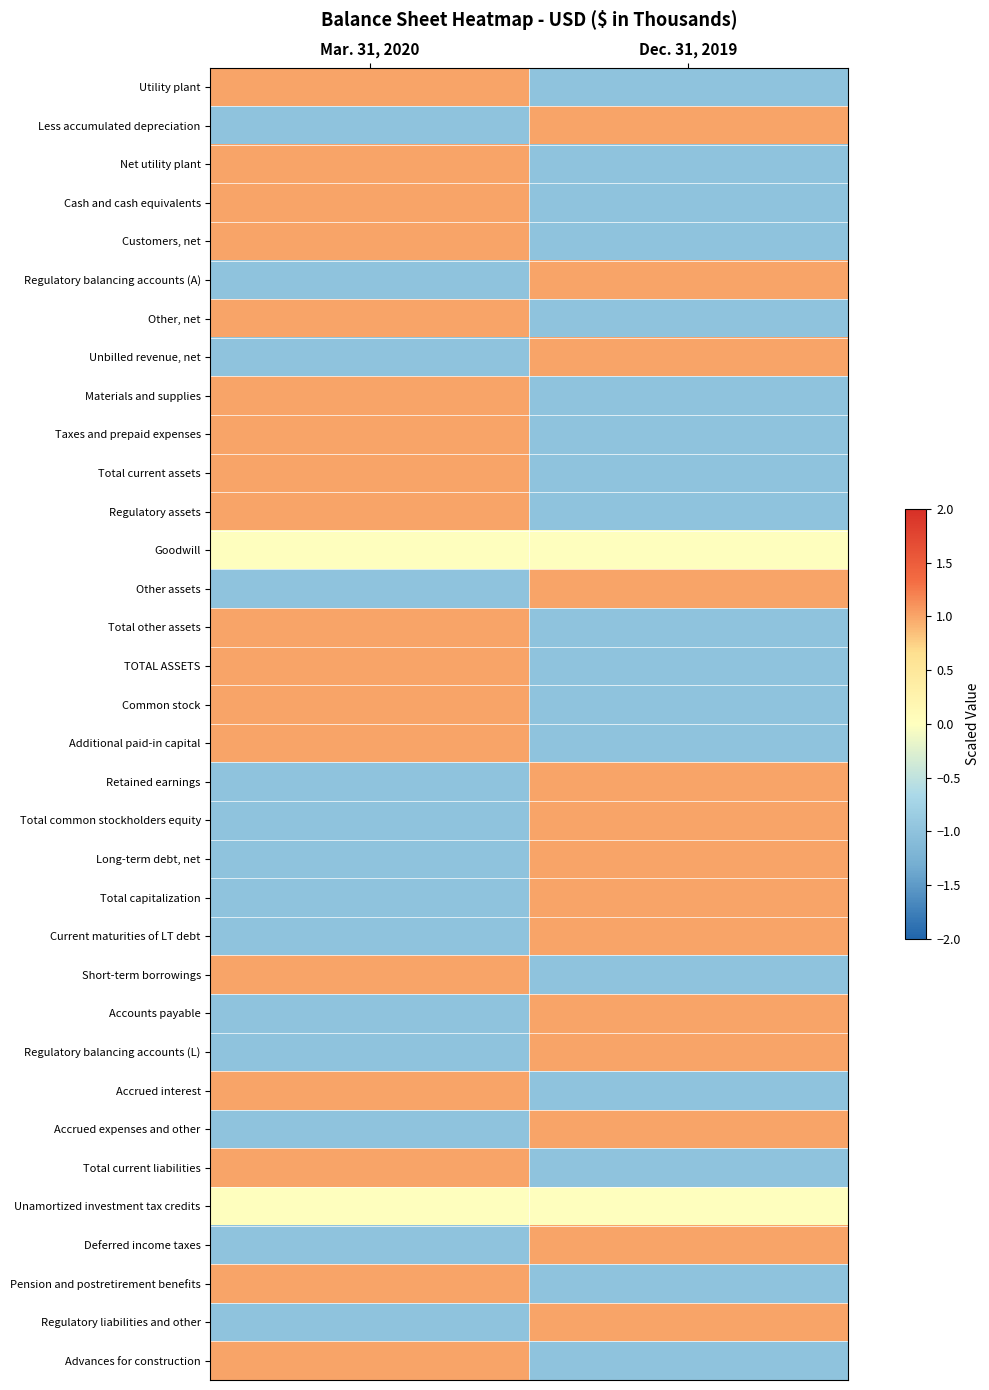

Reading left to right, what are all the values shown in this chart?

Utility plant: Mar. 31, 2020=1	Dec. 31, 2019=-1
Less accumulated depreciation: Mar. 31, 2020=-1	Dec. 31, 2019=1
Net utility plant: Mar. 31, 2020=1	Dec. 31, 2019=-1
Cash and cash equivalents: Mar. 31, 2020=1	Dec. 31, 2019=-1
Customers, net: Mar. 31, 2020=1	Dec. 31, 2019=-1
Regulatory balancing accounts (A): Mar. 31, 2020=-1	Dec. 31, 2019=1
Other, net: Mar. 31, 2020=1	Dec. 31, 2019=-1
Unbilled revenue, net: Mar. 31, 2020=-1	Dec. 31, 2019=1
Materials and supplies: Mar. 31, 2020=1	Dec. 31, 2019=-1
Taxes and prepaid expenses: Mar. 31, 2020=1	Dec. 31, 2019=-1
Total current assets: Mar. 31, 2020=1	Dec. 31, 2019=-1
Regulatory assets: Mar. 31, 2020=1	Dec. 31, 2019=-1
Goodwill: Mar. 31, 2020=0	Dec. 31, 2019=0
Other assets: Mar. 31, 2020=-1	Dec. 31, 2019=1
Total other assets: Mar. 31, 2020=1	Dec. 31, 2019=-1
TOTAL ASSETS: Mar. 31, 2020=1	Dec. 31, 2019=-1
Common stock: Mar. 31, 2020=1	Dec. 31, 2019=-1
Additional paid-in capital: Mar. 31, 2020=1	Dec. 31, 2019=-1
Retained earnings: Mar. 31, 2020=-1	Dec. 31, 2019=1
Total common stockholders equity: Mar. 31, 2020=-1	Dec. 31, 2019=1
Long-term debt, net: Mar. 31, 2020=-1	Dec. 31, 2019=1
Total capitalization: Mar. 31, 2020=-1	Dec. 31, 2019=1
Current maturities of LT debt: Mar. 31, 2020=-1	Dec. 31, 2019=1
Short-term borrowings: Mar. 31, 2020=1	Dec. 31, 2019=-1
Accounts payable: Mar. 31, 2020=-1	Dec. 31, 2019=1
Regulatory balancing accounts (L): Mar. 31, 2020=-1	Dec. 31, 2019=1
Accrued interest: Mar. 31, 2020=1	Dec. 31, 2019=-1
Accrued expenses and other: Mar. 31, 2020=-1	Dec. 31, 2019=1
Total current liabilities: Mar. 31, 2020=1	Dec. 31, 2019=-1
Unamortized investment tax credits: Mar. 31, 2020=0	Dec. 31, 2019=0
Deferred income taxes: Mar. 31, 2020=-1	Dec. 31, 2019=1
Pension and postretirement benefits: Mar. 31, 2020=1	Dec. 31, 2019=-1
Regulatory liabilities and other: Mar. 31, 2020=-1	Dec. 31, 2019=1
Advances for construction: Mar. 31, 2020=1	Dec. 31, 2019=-1